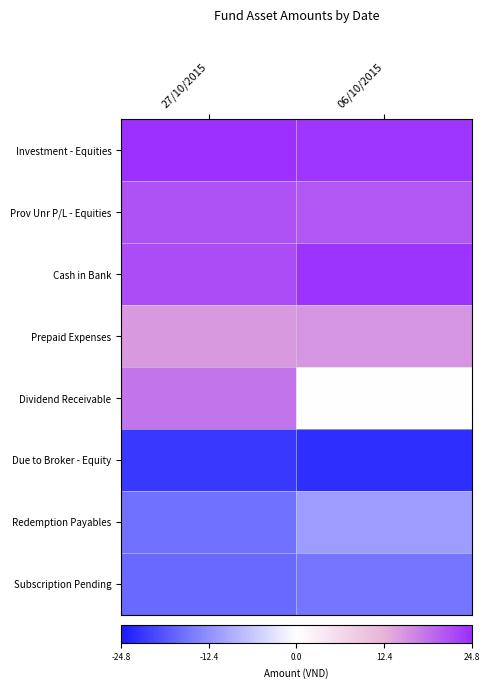

Between 27/10/2015 and 06/10/2015, which series saw the biggest shift?

Dividend Receivable